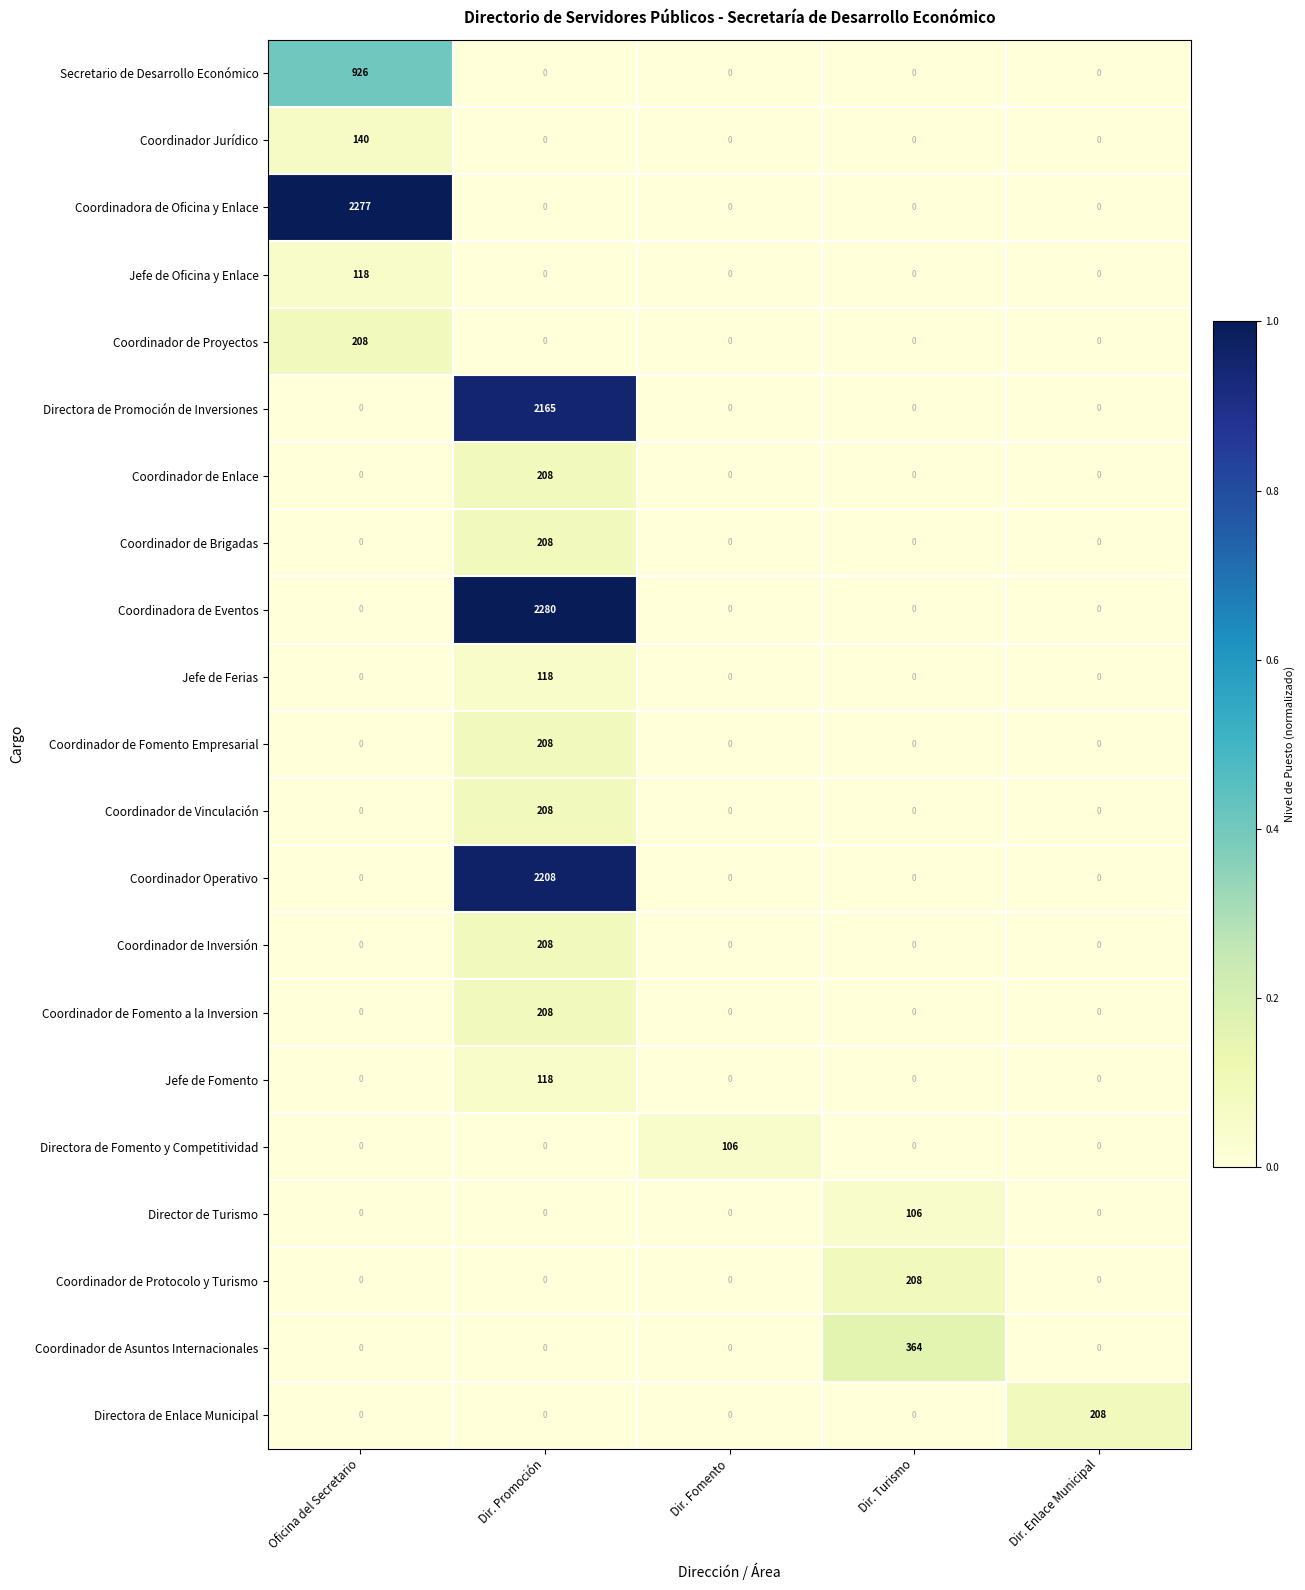

At how many categories does at least one series exceed 0?

5